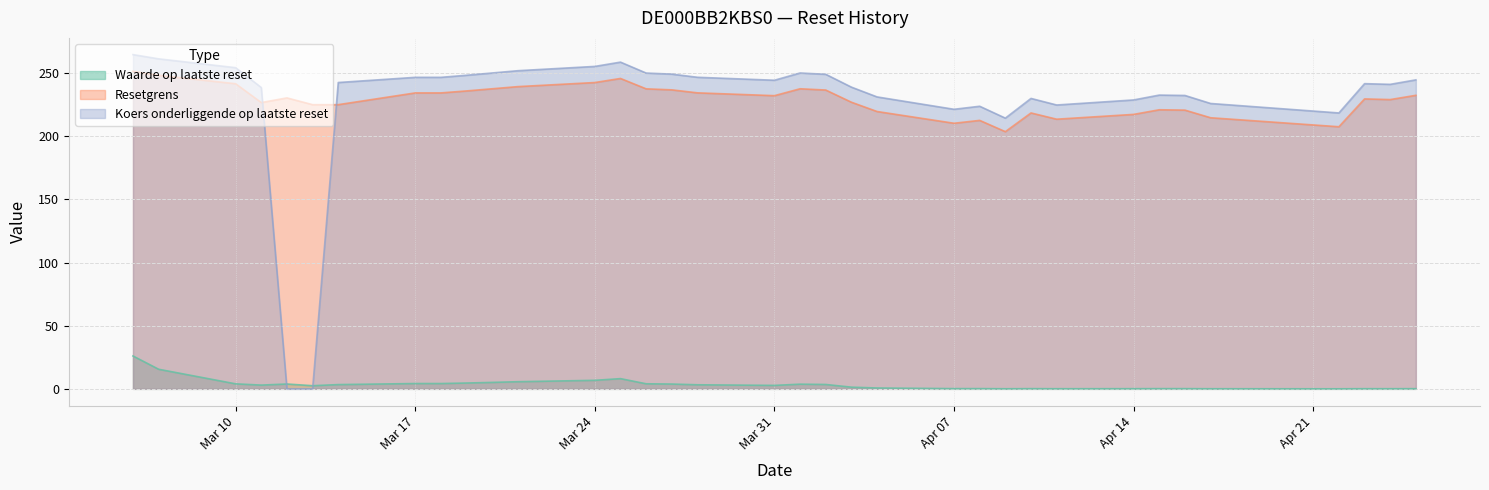

List the series in order of their peak value, highest first.

Koers onderliggende op laatste reset, Resetgrens, Waarde op laatste reset